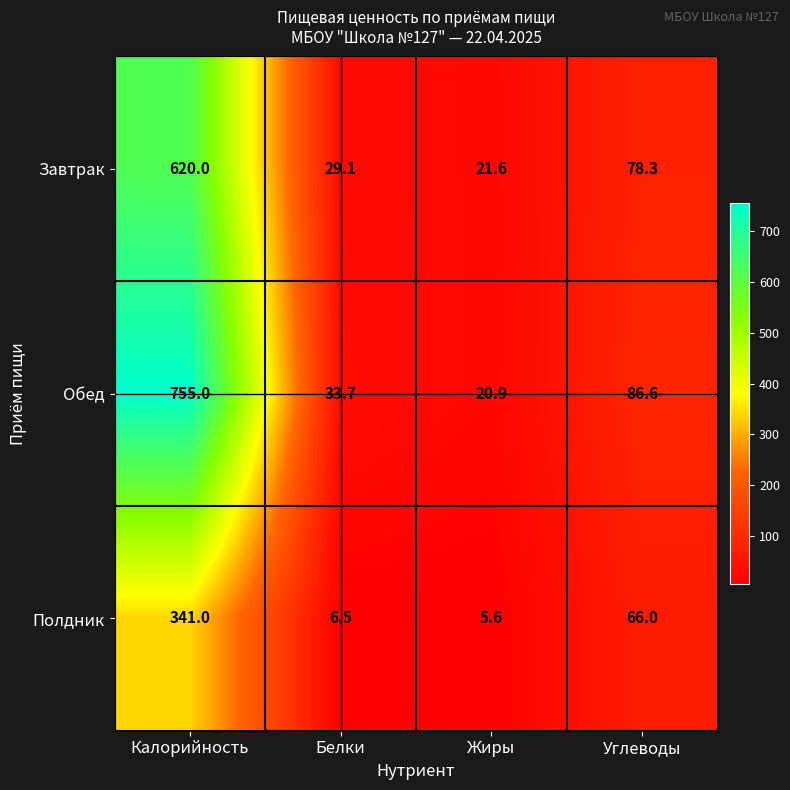

How many values in the Завтрак series are below 78?

2